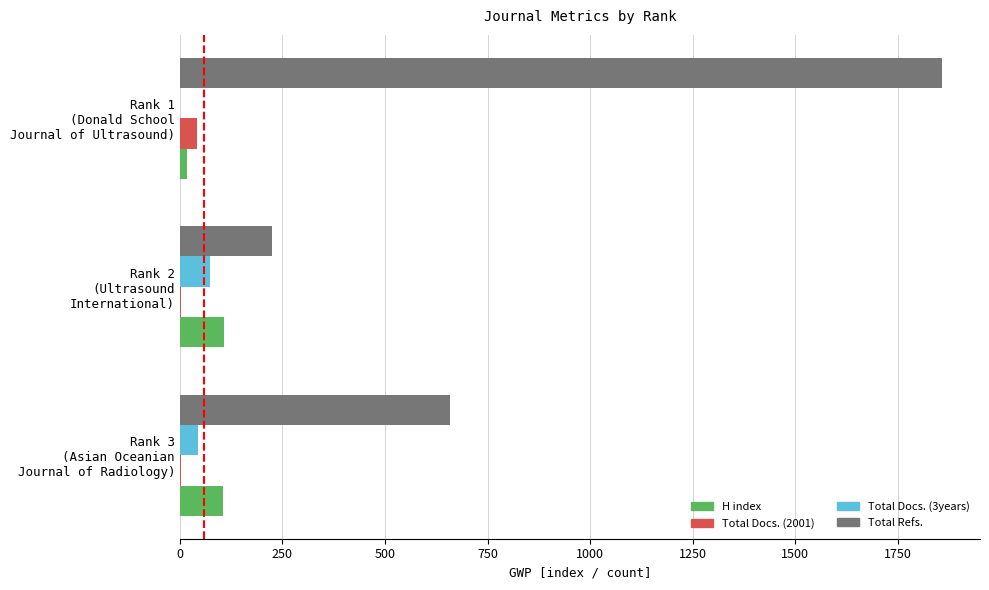

Which series has the largest total across all categories?

Total Refs.